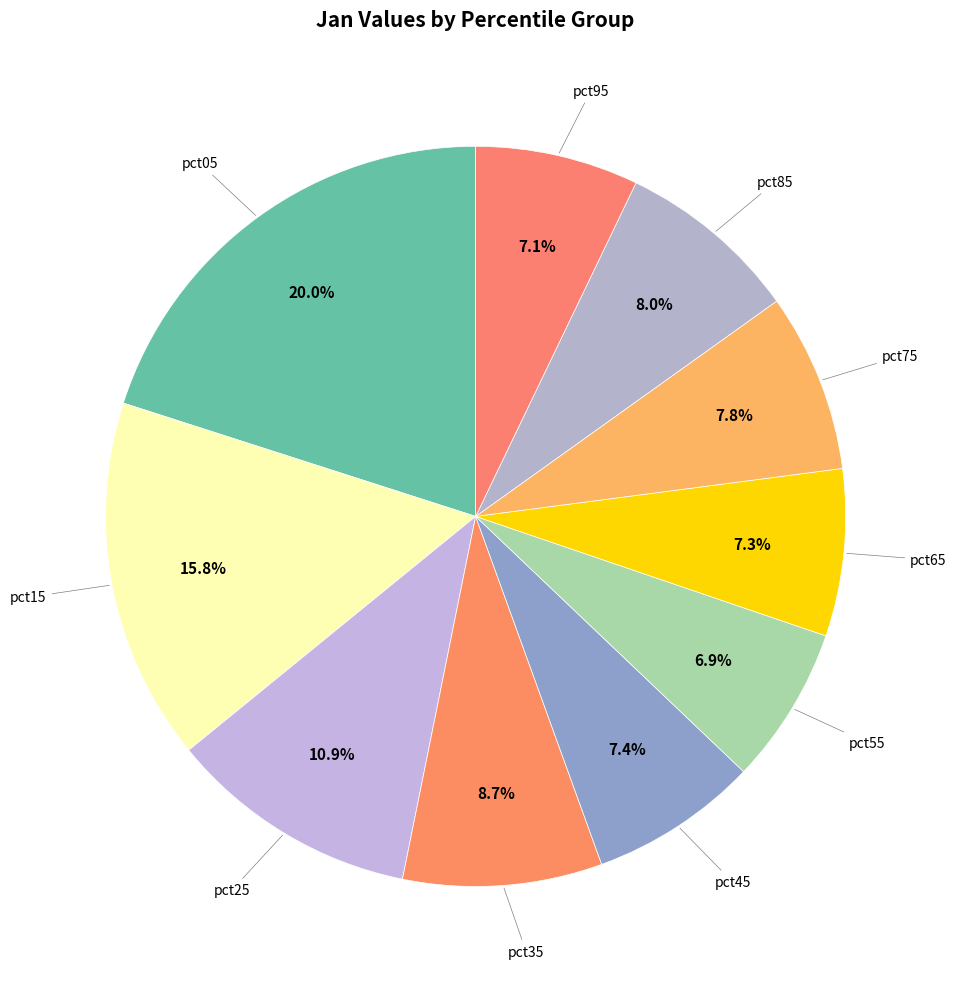

To the nearest percent, what is the difference between the pct35 and pct15 slice percentages?

7%